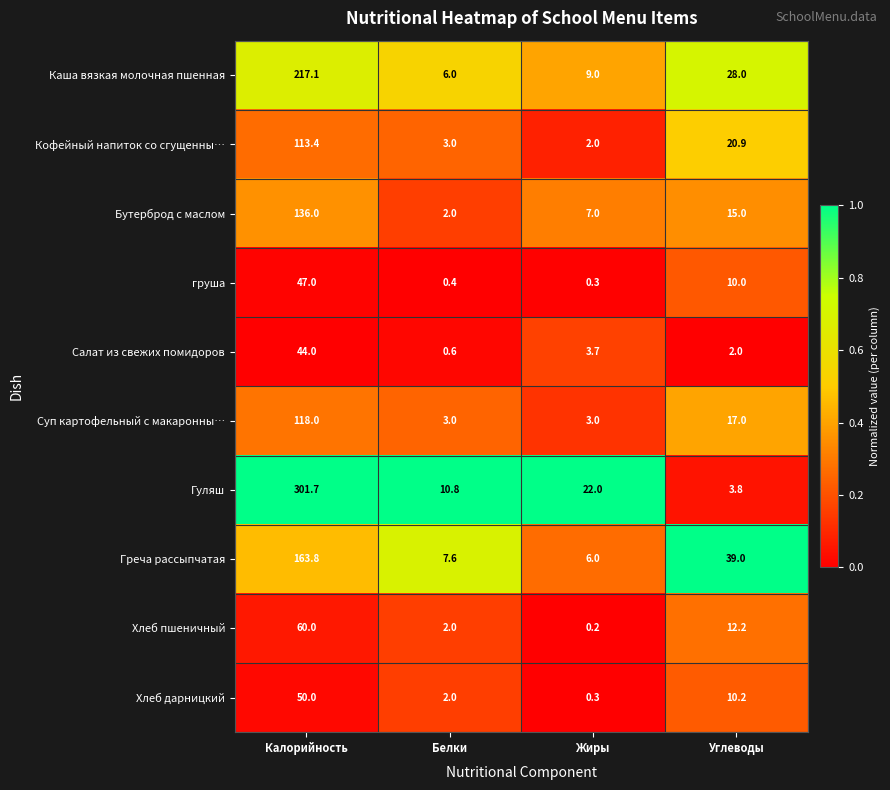

At which label does Хлеб дарницкий first exceed 10?

Калорийность